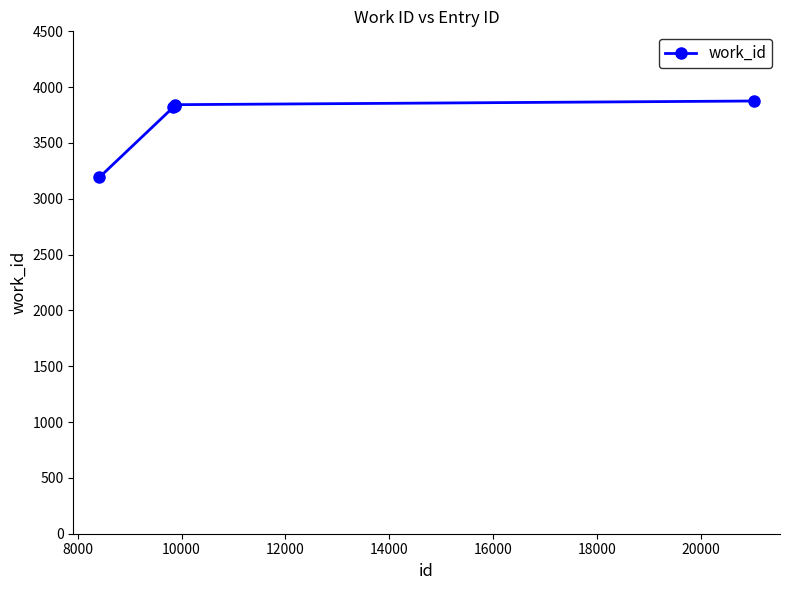

What is the value of the 1st point from the left?

3191